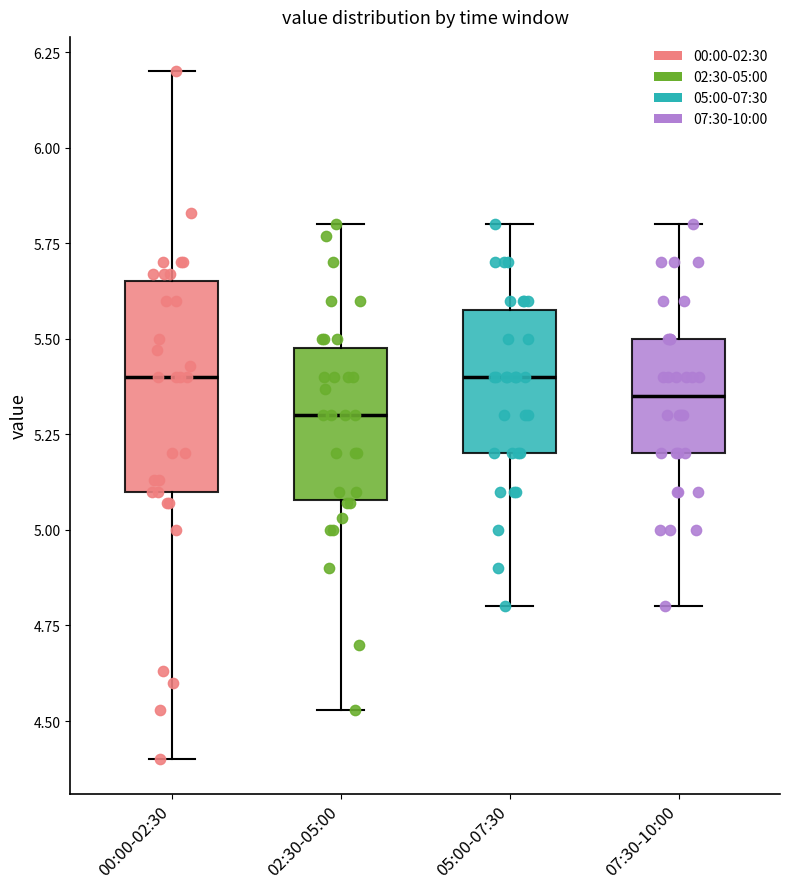

Comparing the boxes themselves (not the whiskers), which one is the tallest?

00:00-02:30